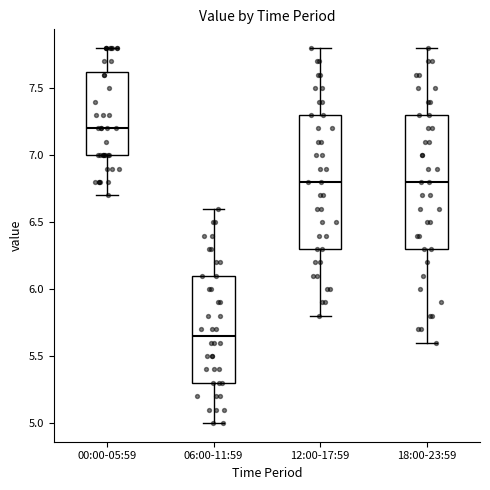

Reading left to right, read every box against the y-axis: the position of its median line, the range the box covers, and the ends of its whiskers. The values are not printed on the chart, so give them approximately, as read against the axis.

00:00-05:59: median 7.20, box 7.00 to 7.65, whiskers 6.70 to 7.80
06:00-11:59: median 5.65, box 5.30 to 6.10, whiskers 5.00 to 6.60
12:00-17:59: median 6.80, box 6.30 to 7.30, whiskers 5.80 to 7.80
18:00-23:59: median 6.80, box 6.30 to 7.30, whiskers 5.60 to 7.80